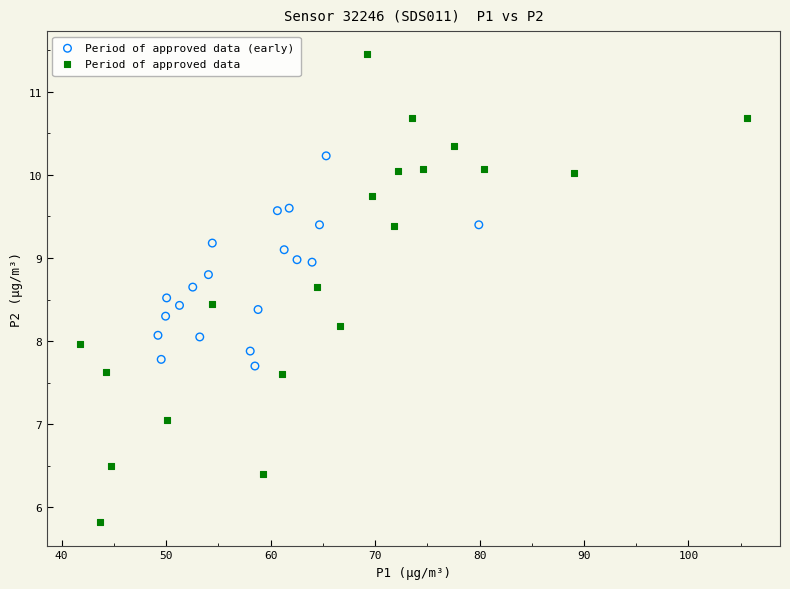

Which series has the largest Y range (max minus min)?

Period of approved data